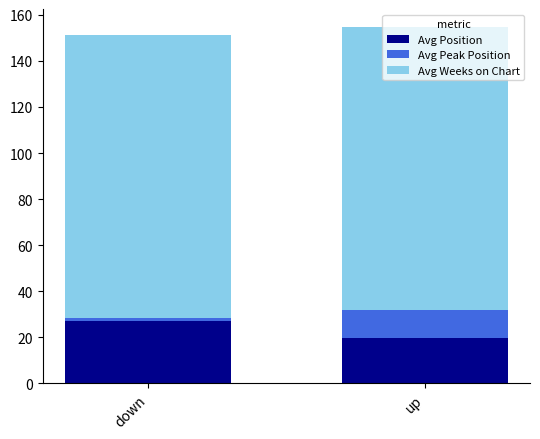

What is the difference between the maximum and minimum values in the Avg Position series?

7.2